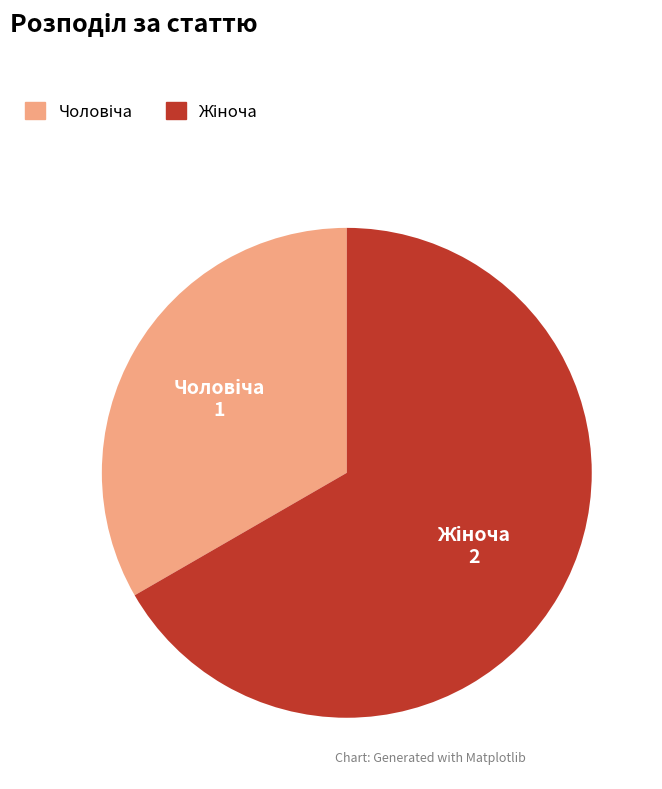

Does any single category account for the majority?

Yes